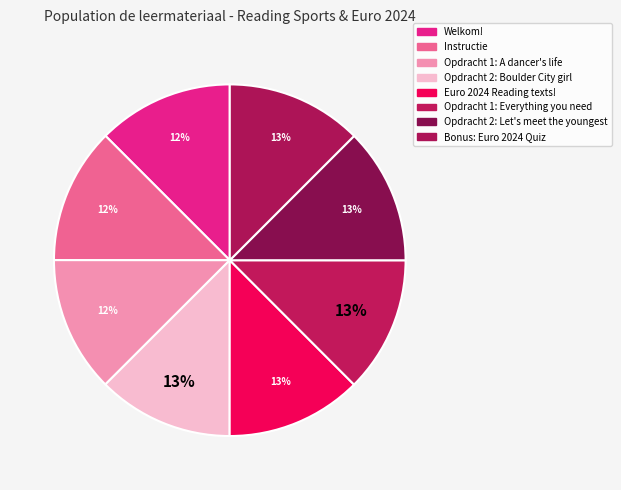

True or false: Opdracht 1: Everything you need accounts for 13% of the total.

True